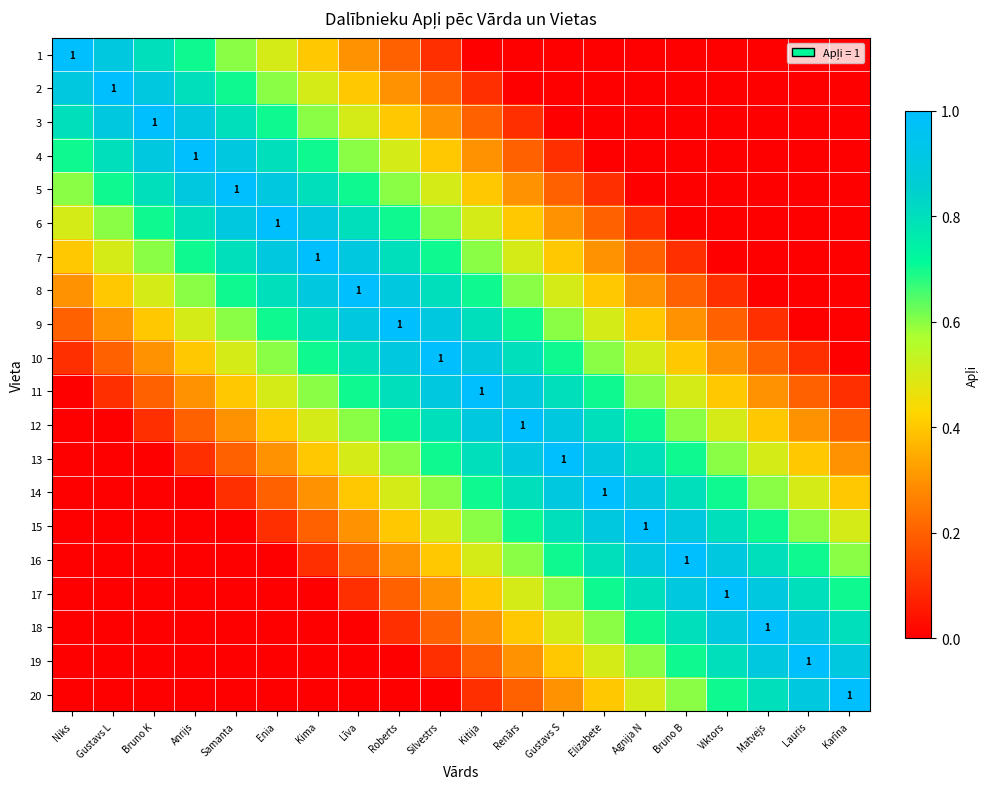

What is the difference between the maximum and minimum values in the 14 series?

1.0